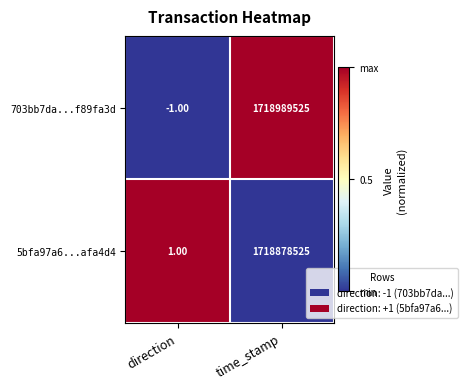

What is the spread (max minus min) of values at time_stamp?

111000